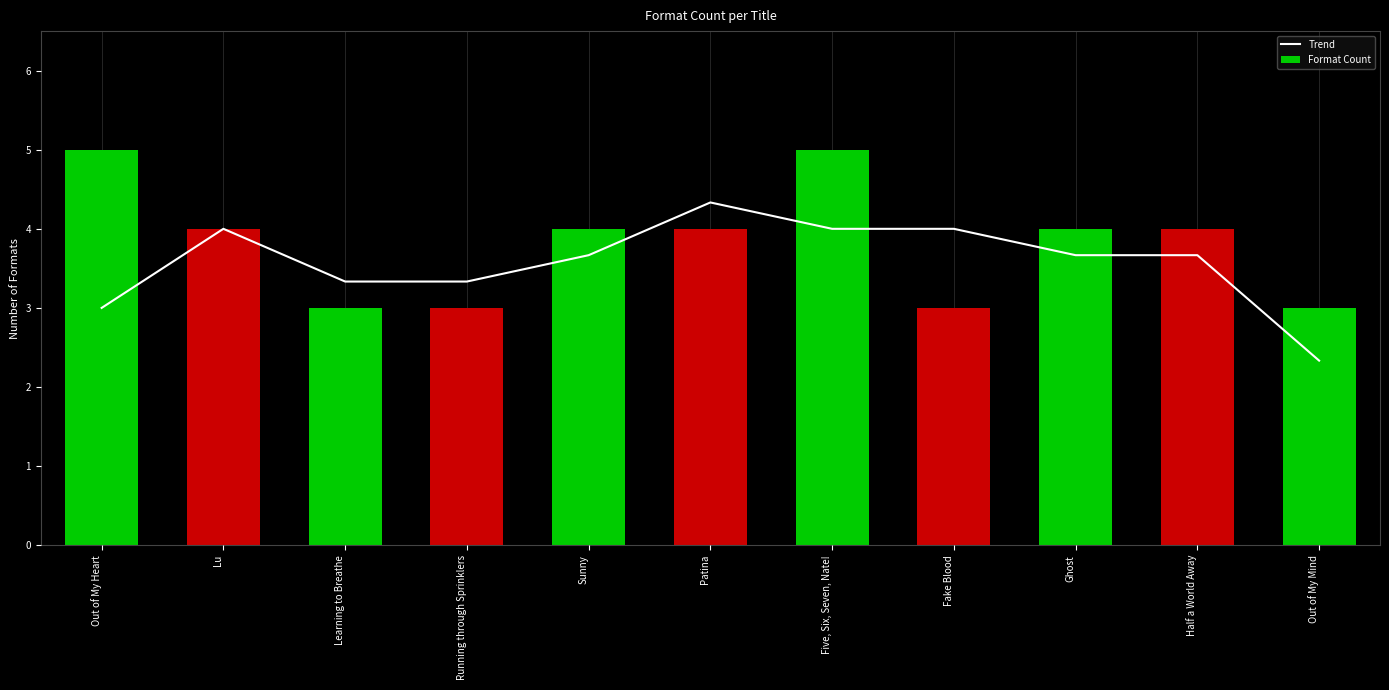

Which category has the highest value in the Format Count series?

Out of My Heart